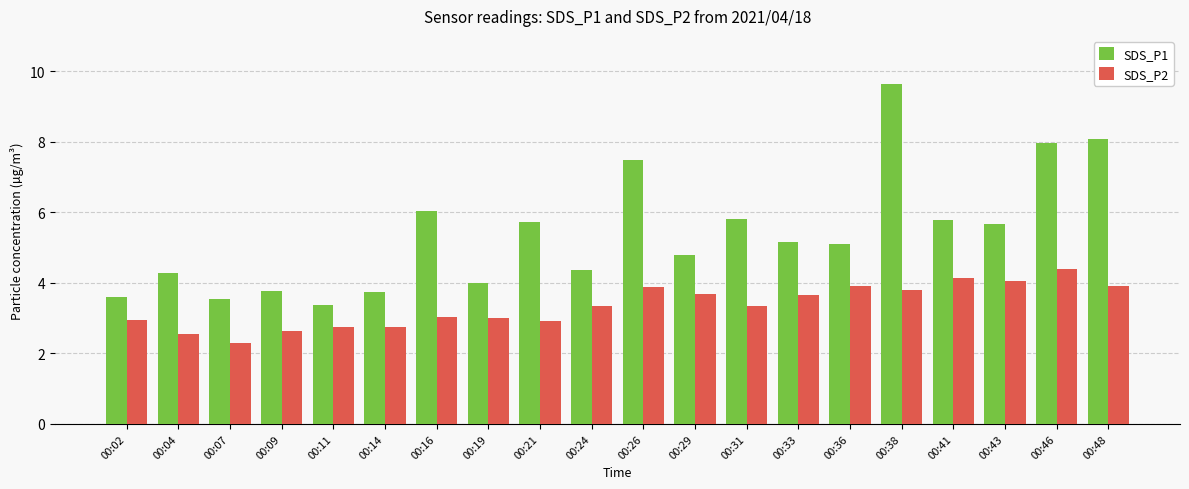

The SDS_P1 series shows 2.4 at 00:21. True or false?

False